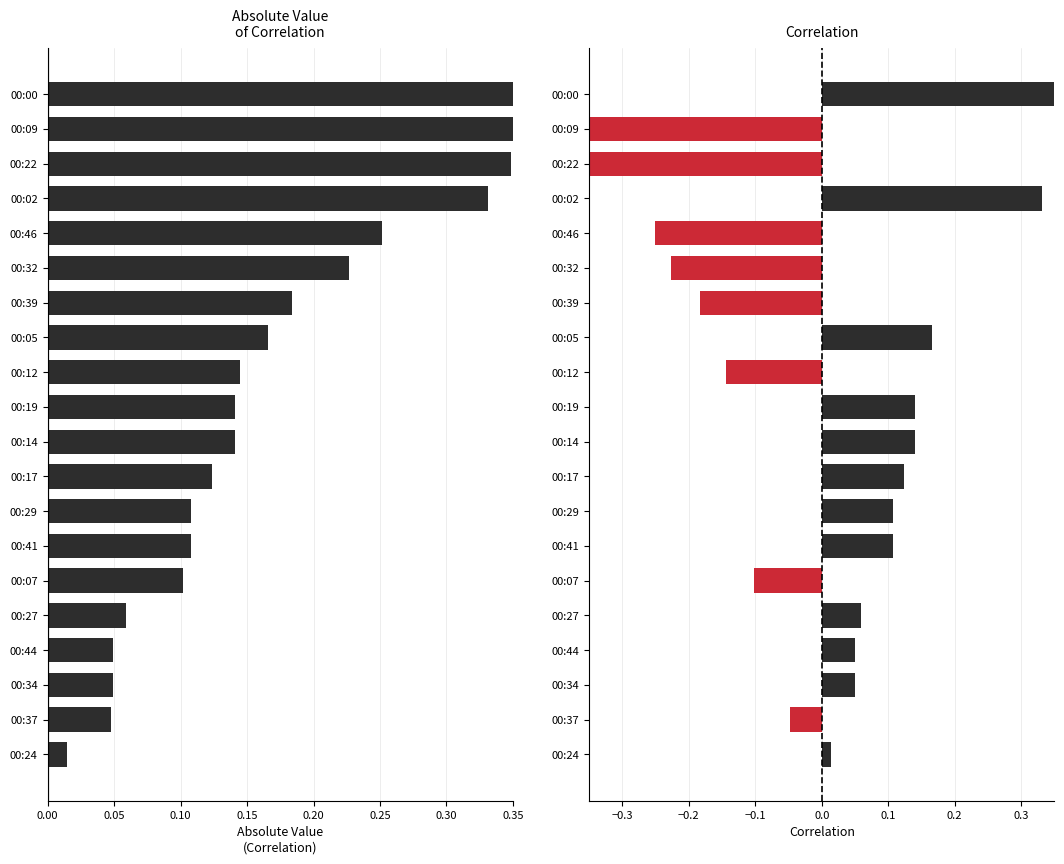

How many values in Correlation are above zero?

12